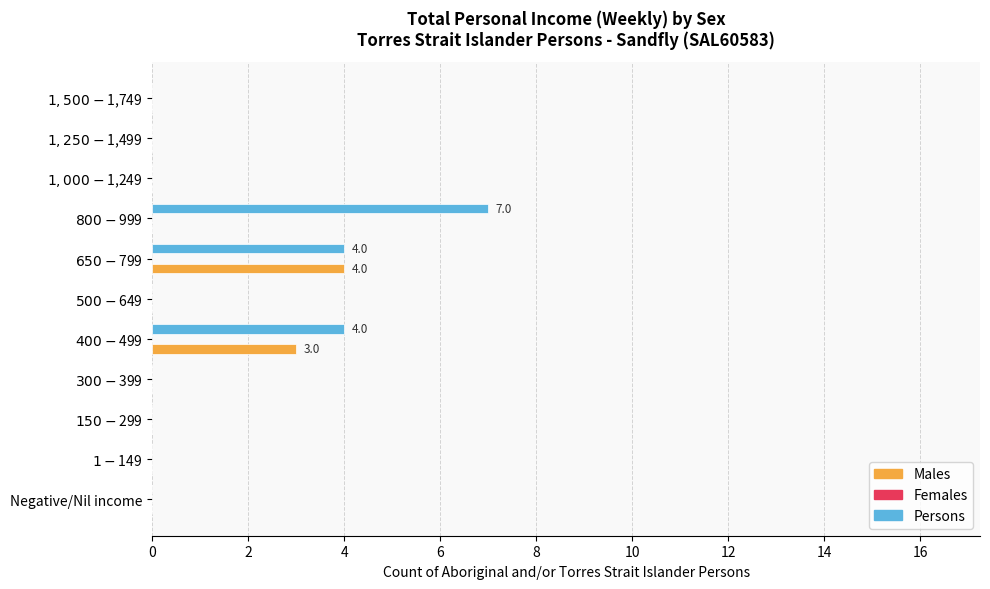

What is the greatest value displayed?

7